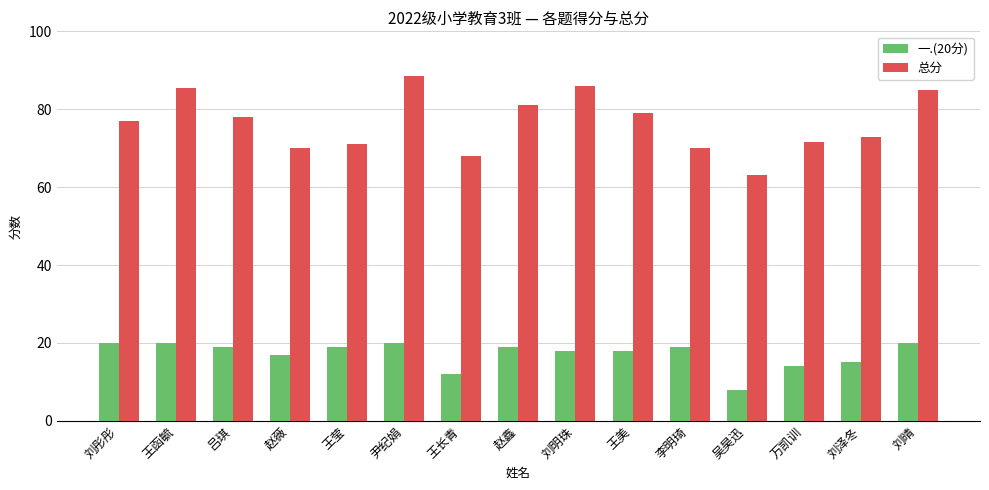

How many data points in 总分 are less than 77?

7